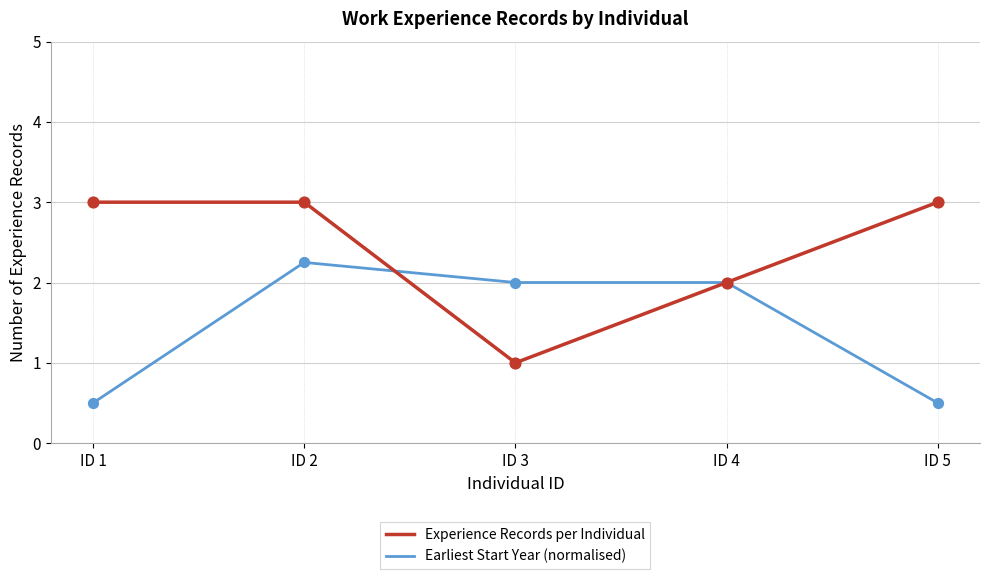

Is the value of Experience Records per Individual at ID 3 greater than the value of Earliest Start Year (normalised) at ID 4?

No